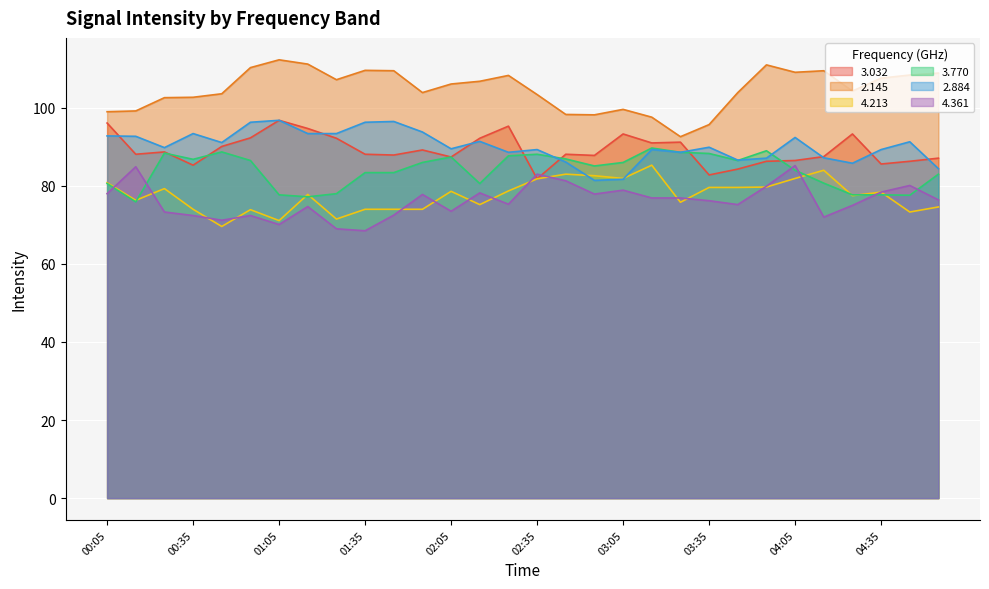

At which label does 2.145 reach its peak?

01:05